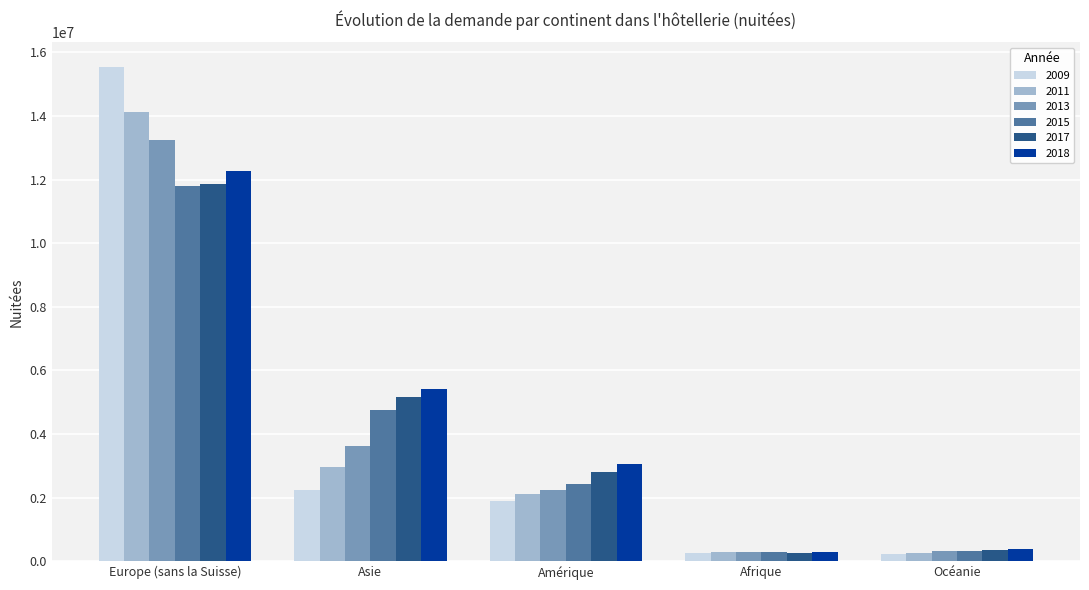

Which series has the widest spread of values?

2009